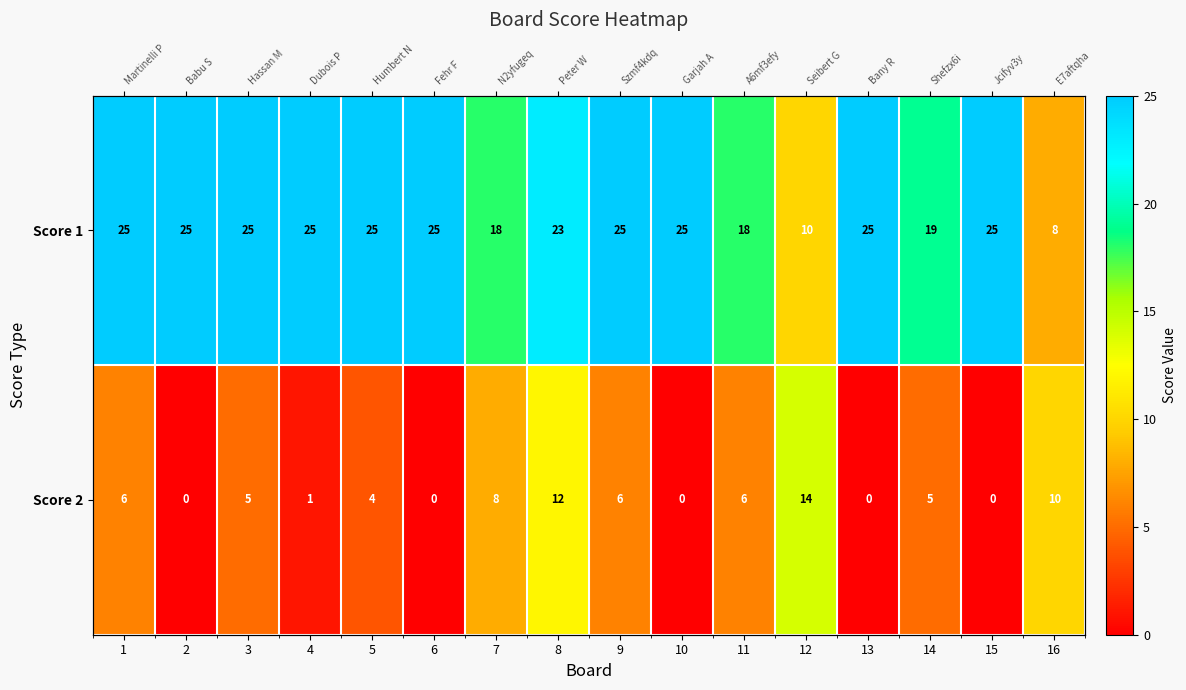

At which category is the sum across all series the highest?

8